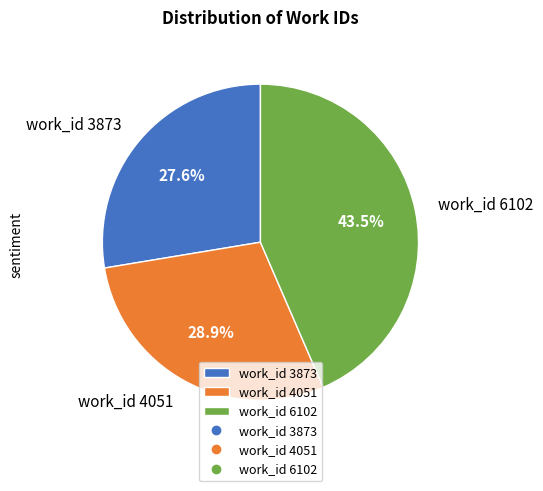

What is the ratio of the value at work_id 6102 to the value at work_id 4051?

1.5